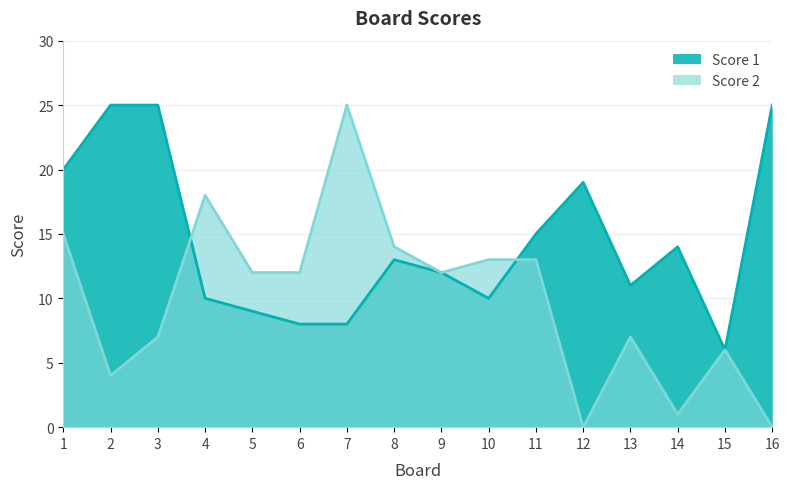

At how many categories does at least one series exceed 16?

7